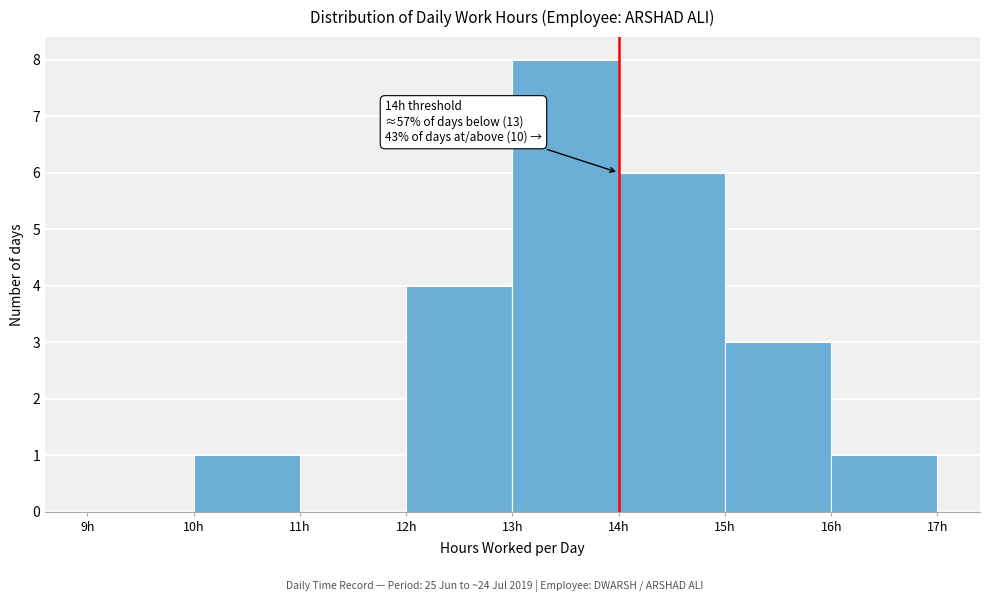

Over which range of the x-axis is the bar tallest?

13 to 14